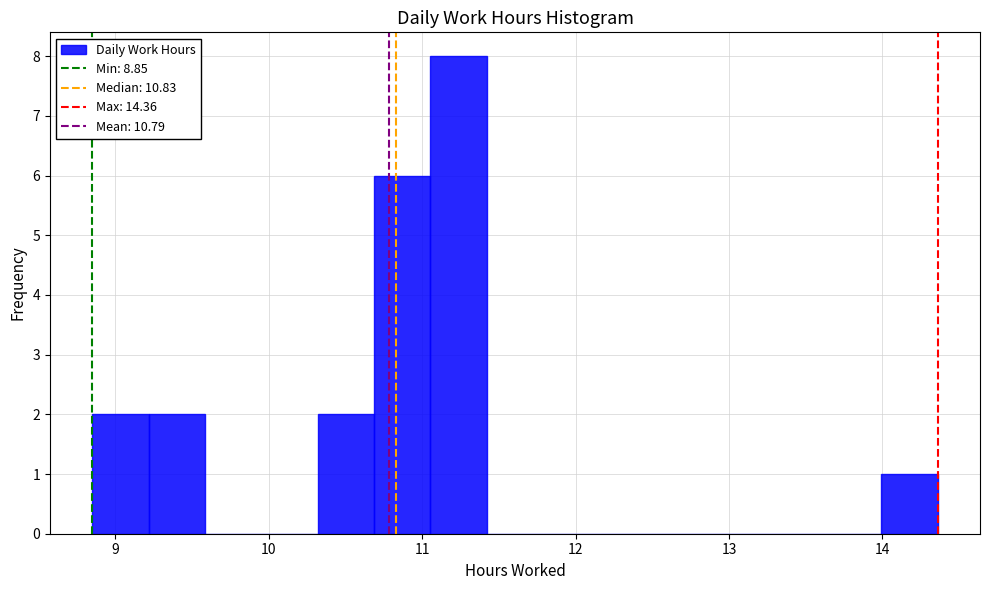

Around what value on the x-axis is the tallest bar? Give the approximate position of its centre, as read against the axis.

11.2